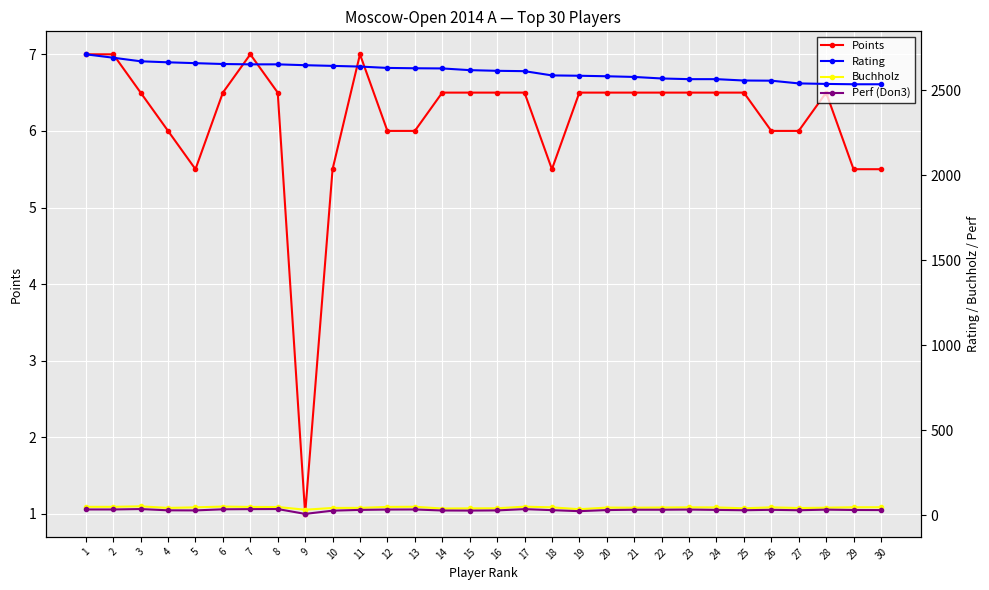

Is this an area chart (filled region under the line)?

No